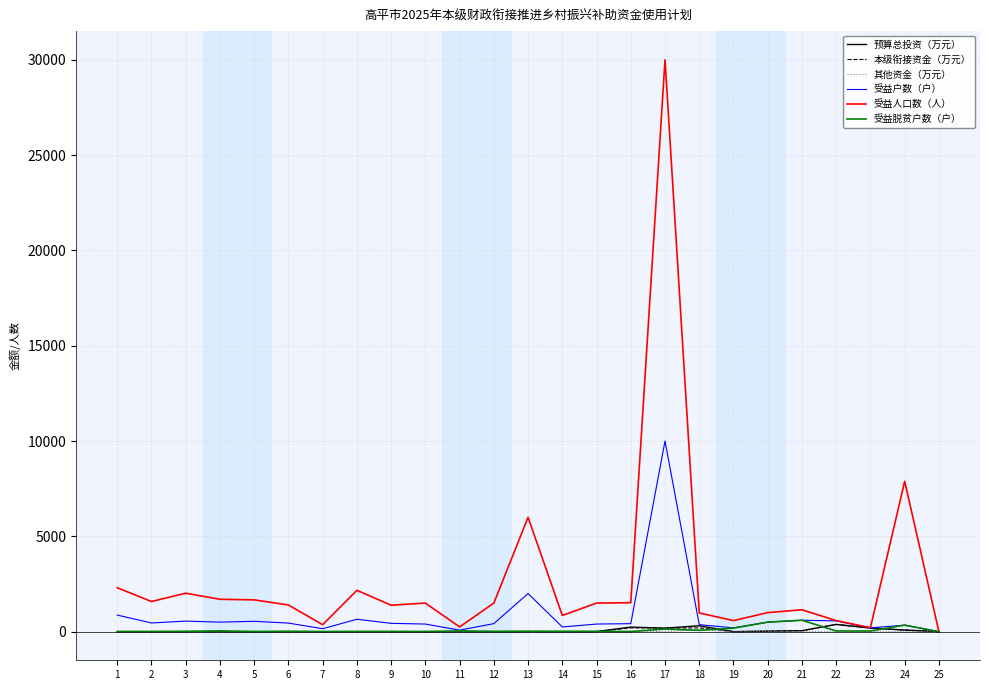

At which category is the sum across all series the highest?

17